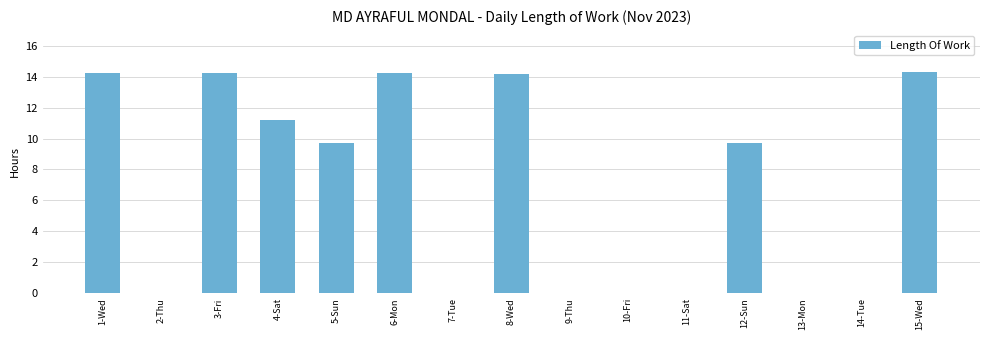

Count the number of data series in this chart.

1